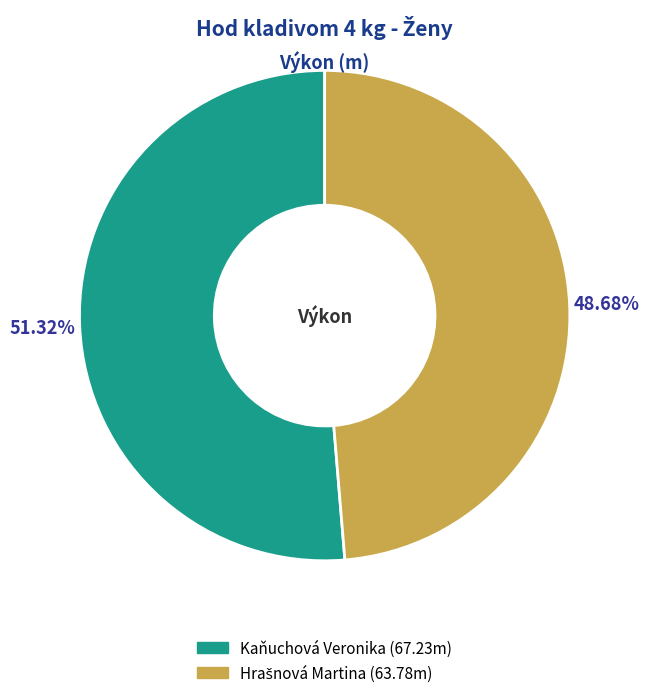

What is the largest slice in the pie chart?

Kaňuchová Veronika